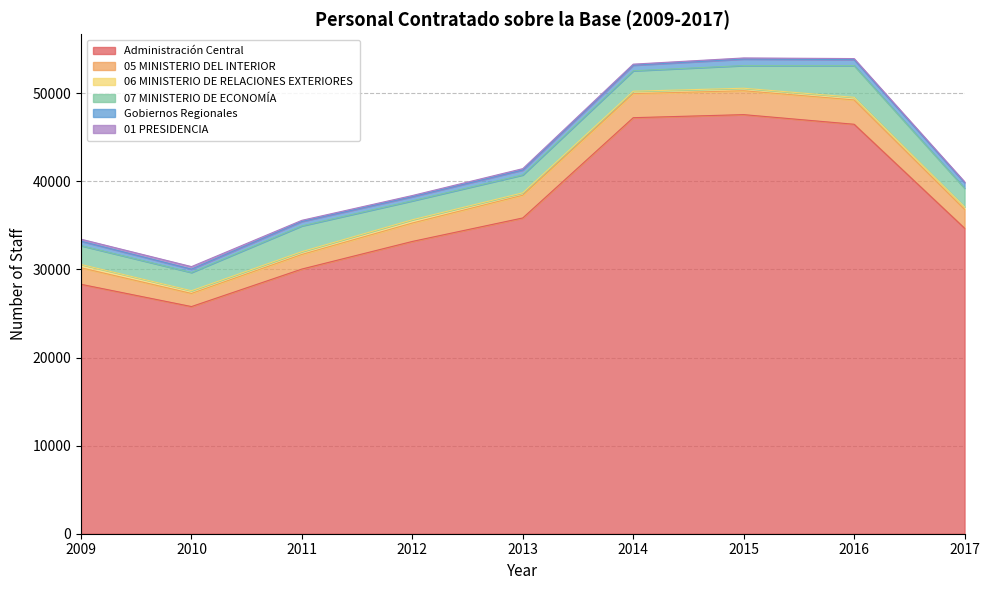

Which label corresponds to the smallest value in the chart?

2017